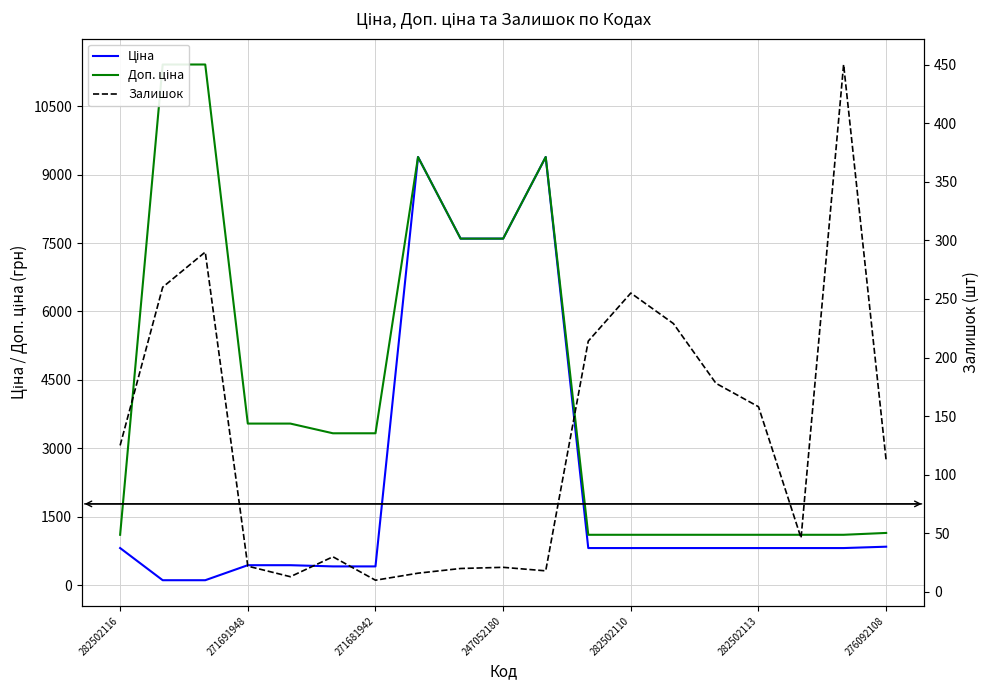

Which series has the largest total across all categories?

Доп. ціна